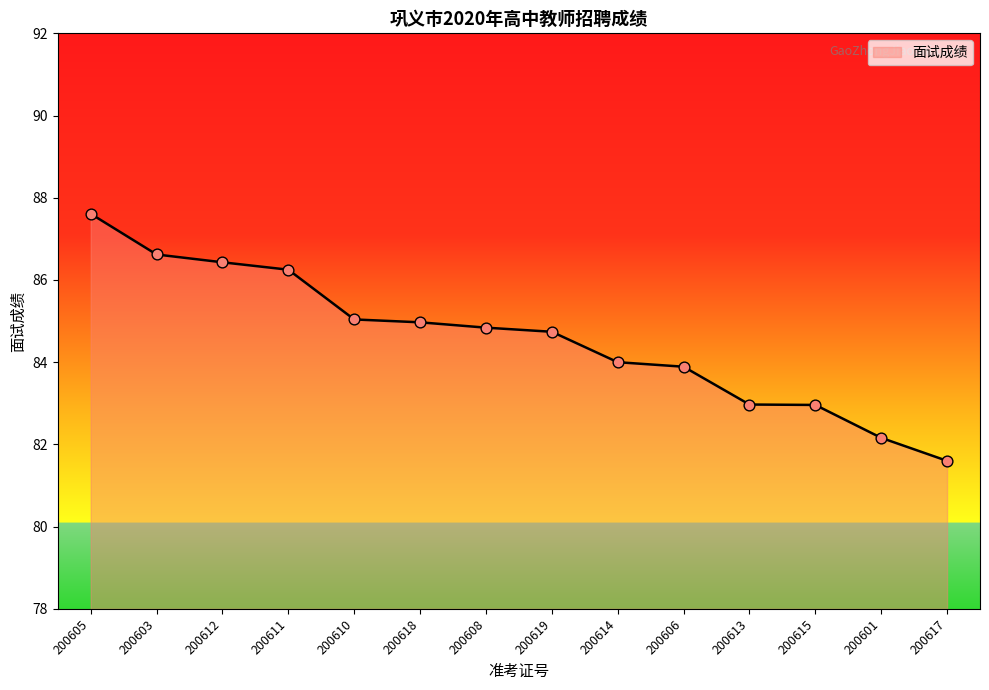

What is the change in value from 200613 to 200617?

-1.4